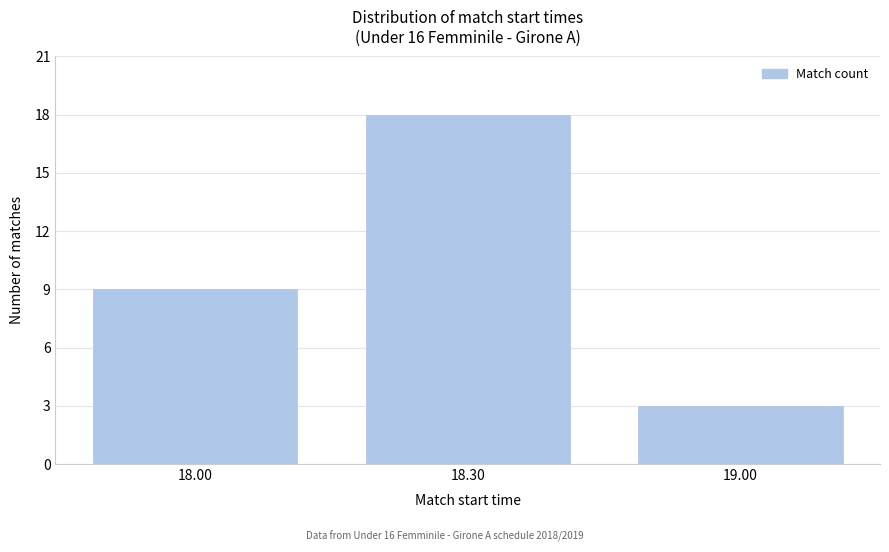

Reading right to left, what are all the values shown in this chart?

3	18	9